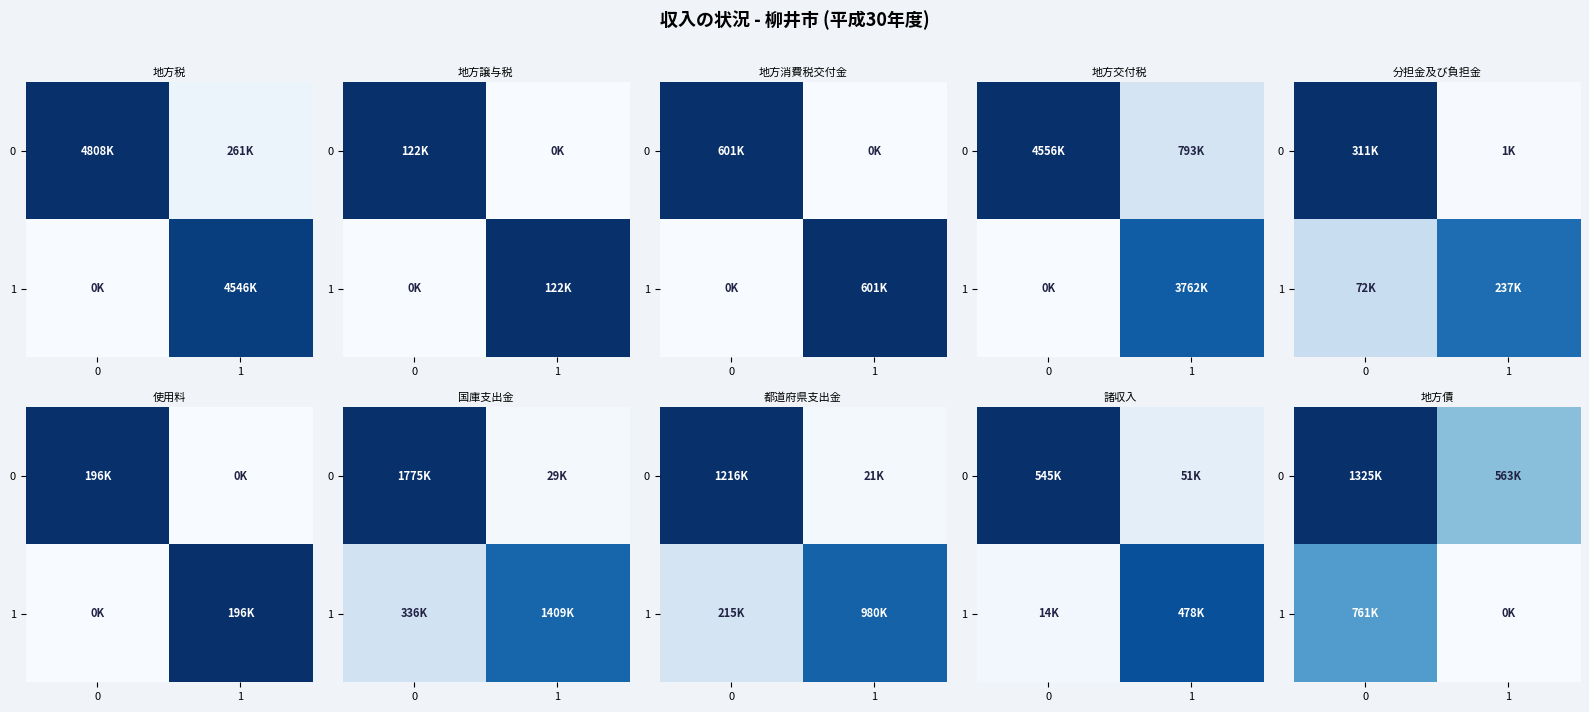

How many positive values does the row_1 series have?

1